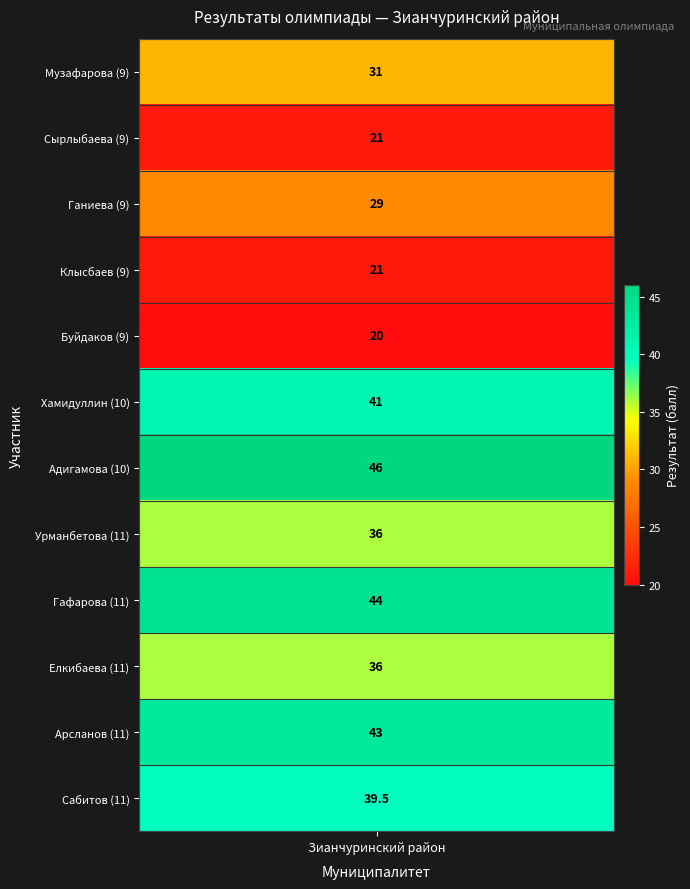

How many values exceed 36?

5